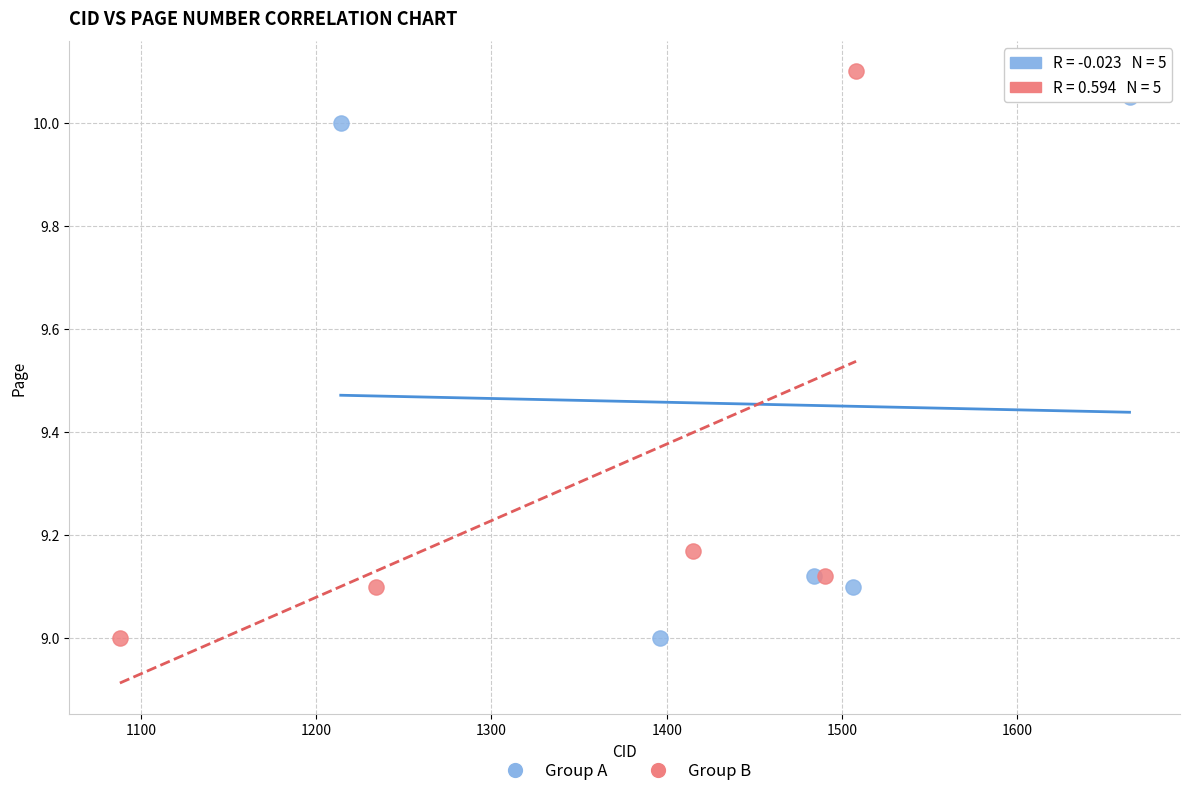

What are all the series names shown in the legend?

Group A, Group B